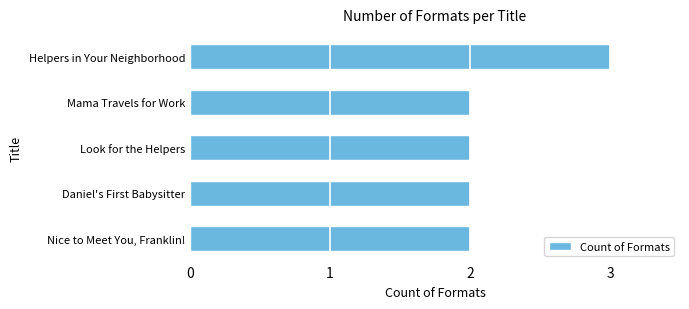

Does the chart contain any negative values?

No